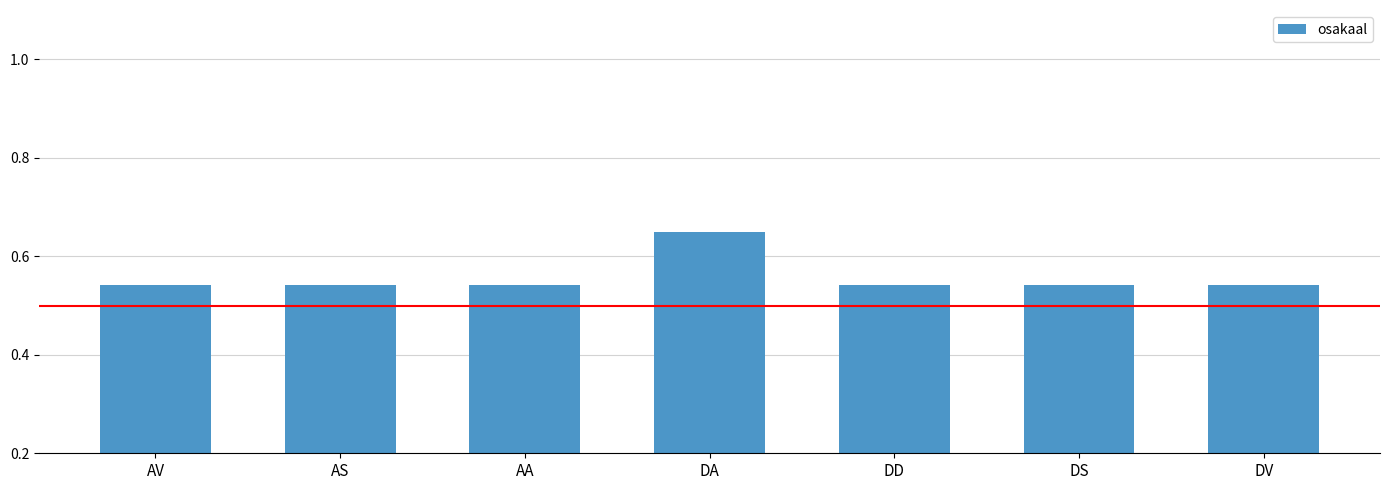

Count the values in the range 0 to 1.

7